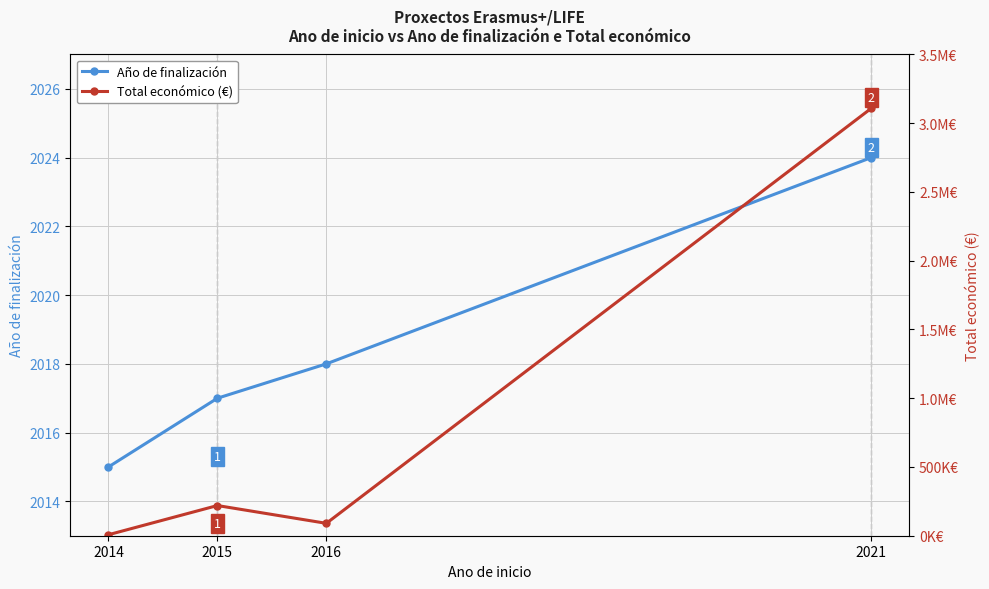

Is it true that Total económico (€) equals 3108400 at 2021?

True